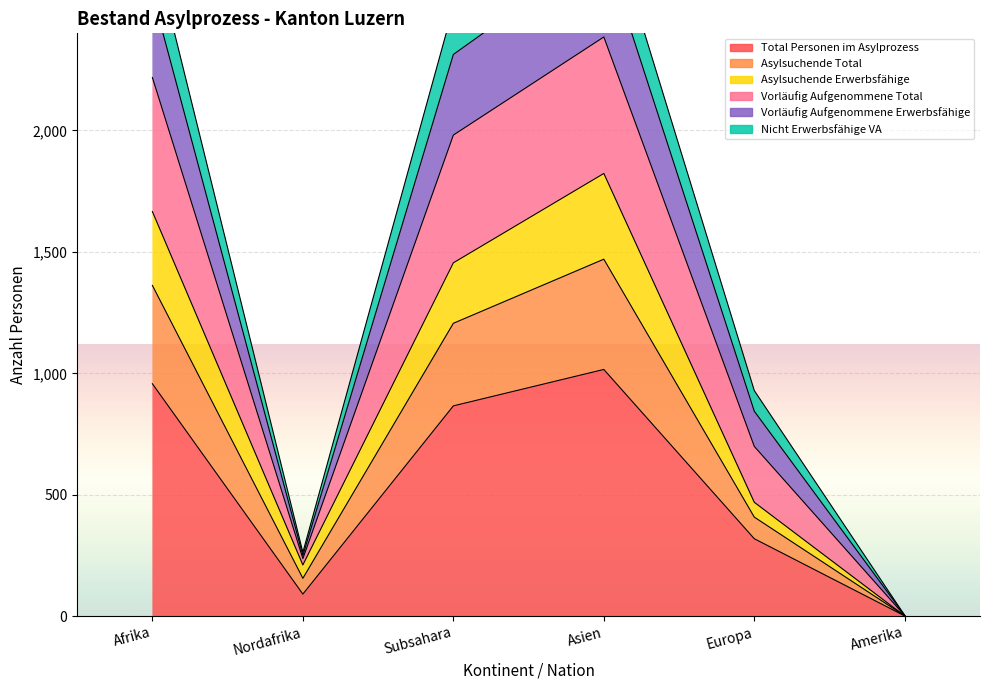

Which has a higher value, Amerika or Asien?

Asien